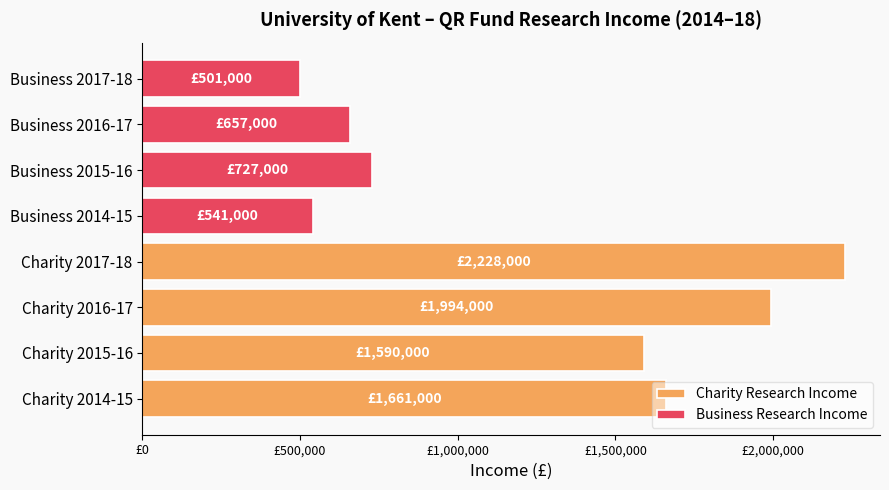

How many bars are there in total?

8